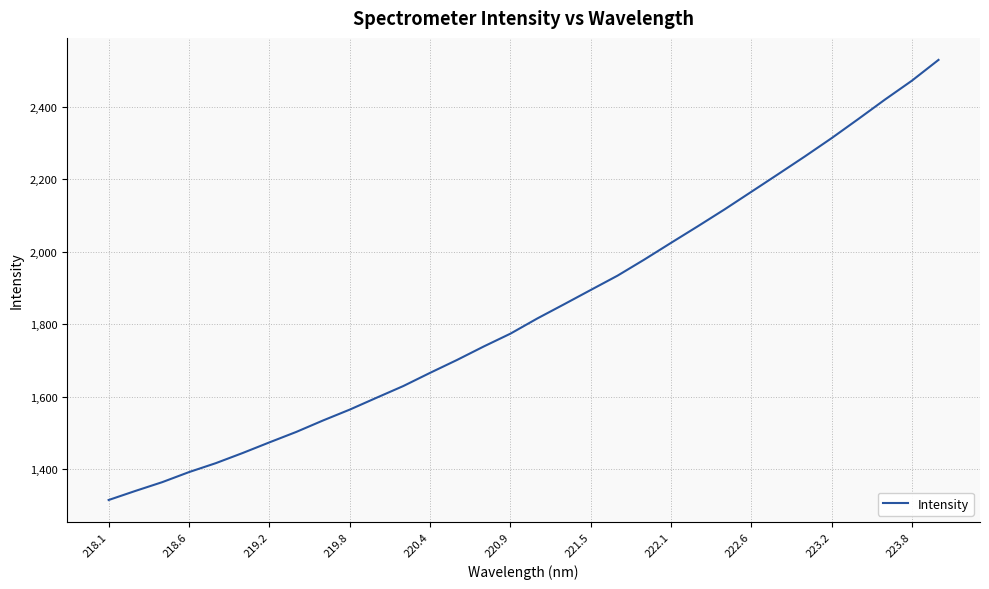

What is the difference between the maximum and minimum values?

1214.0